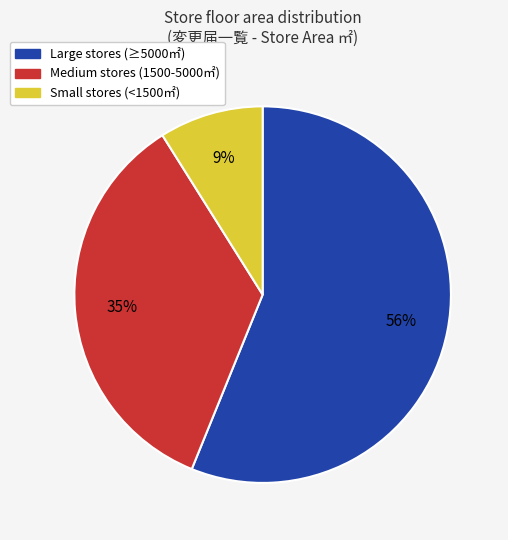

To the nearest percent, what is the average slice percentage?

33%